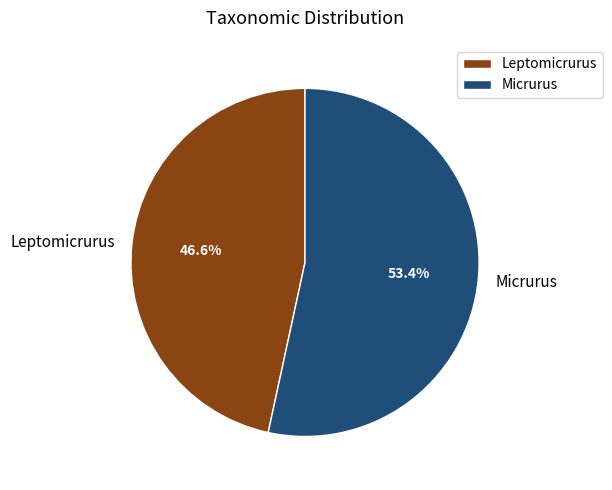

What is the ratio of the value at Micrurus to the value at Leptomicrurus?

1.1